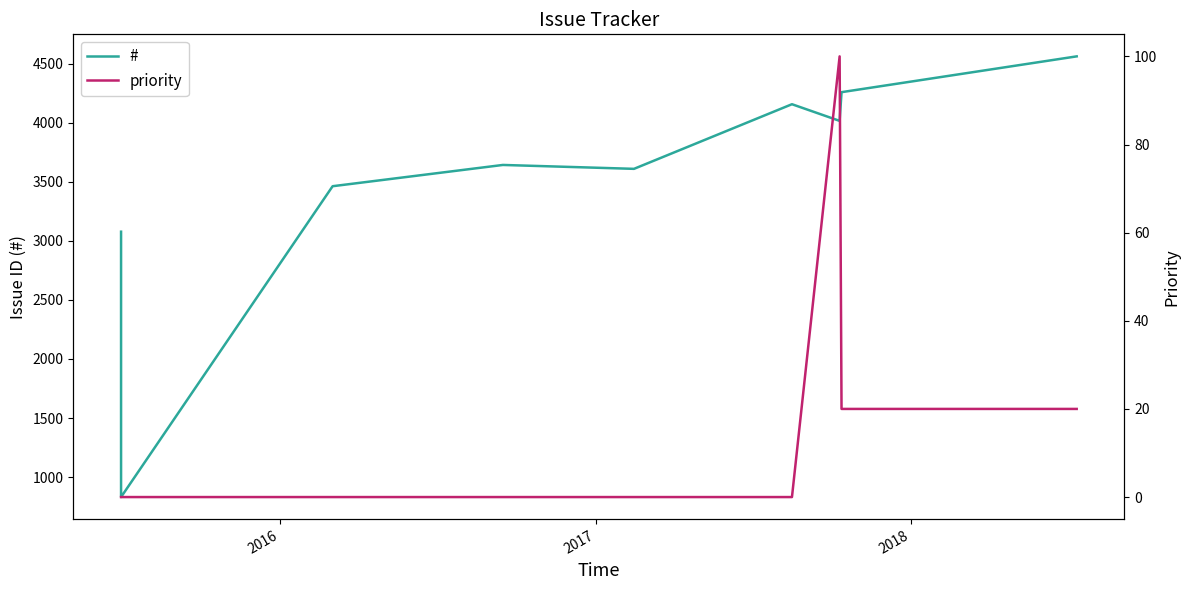

Is this an area chart (filled region under the line)?

No